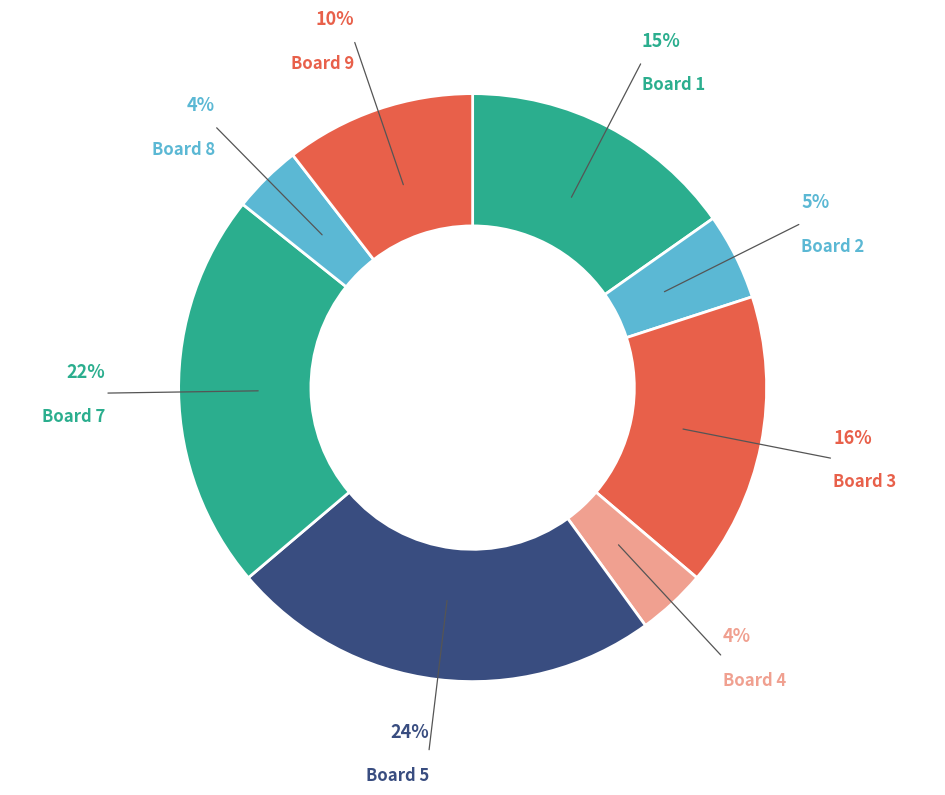

How many slices are in this pie chart?

8